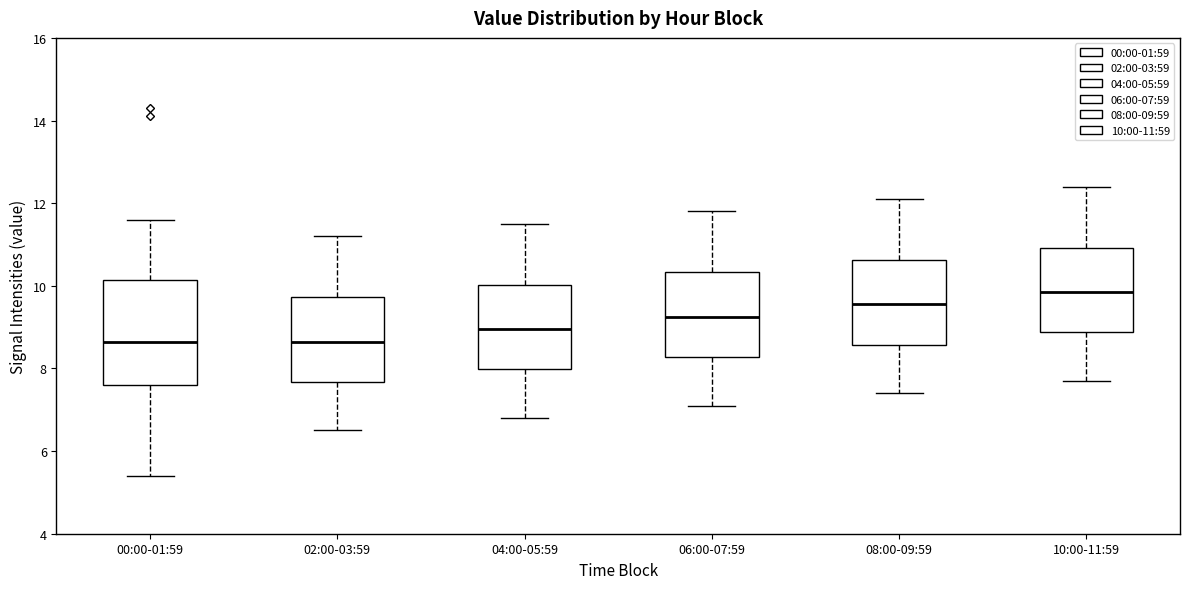

Reading left to right, read every box against the y-axis: the position of its median line, the range the box covers, and the ends of its whiskers. The values are not printed on the chart, so give them approximately, as read against the axis.

00:00-01:59: median 8.6, box 7.6 to 10.2, whiskers 5.4 to 11.6
02:00-03:59: median 8.6, box 7.6 to 9.8, whiskers 6.6 to 11.2
04:00-05:59: median 9.0, box 8.0 to 10.0, whiskers 6.8 to 11.6
06:00-07:59: median 9.2, box 8.2 to 10.4, whiskers 7.2 to 11.8
08:00-09:59: median 9.6, box 8.6 to 10.6, whiskers 7.4 to 12.2
10:00-11:59: median 9.8, box 8.8 to 11.0, whiskers 7.8 to 12.4